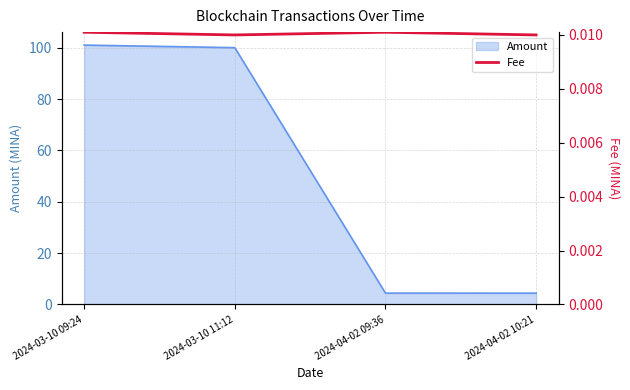

The Amount series shows 144.5 at 2024-03-10 09:24. True or false?

False